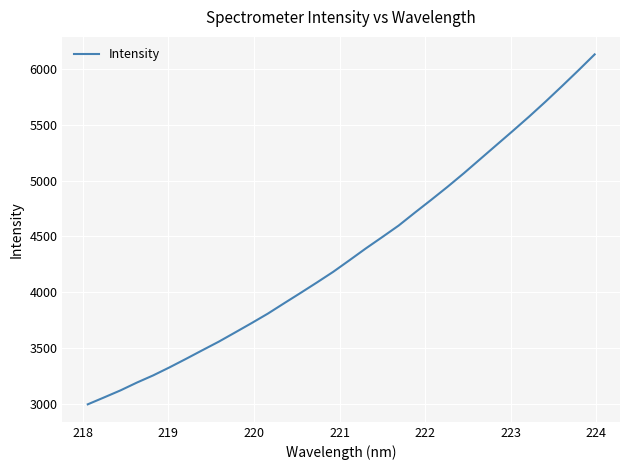

What is the smallest value displayed?

2994.1